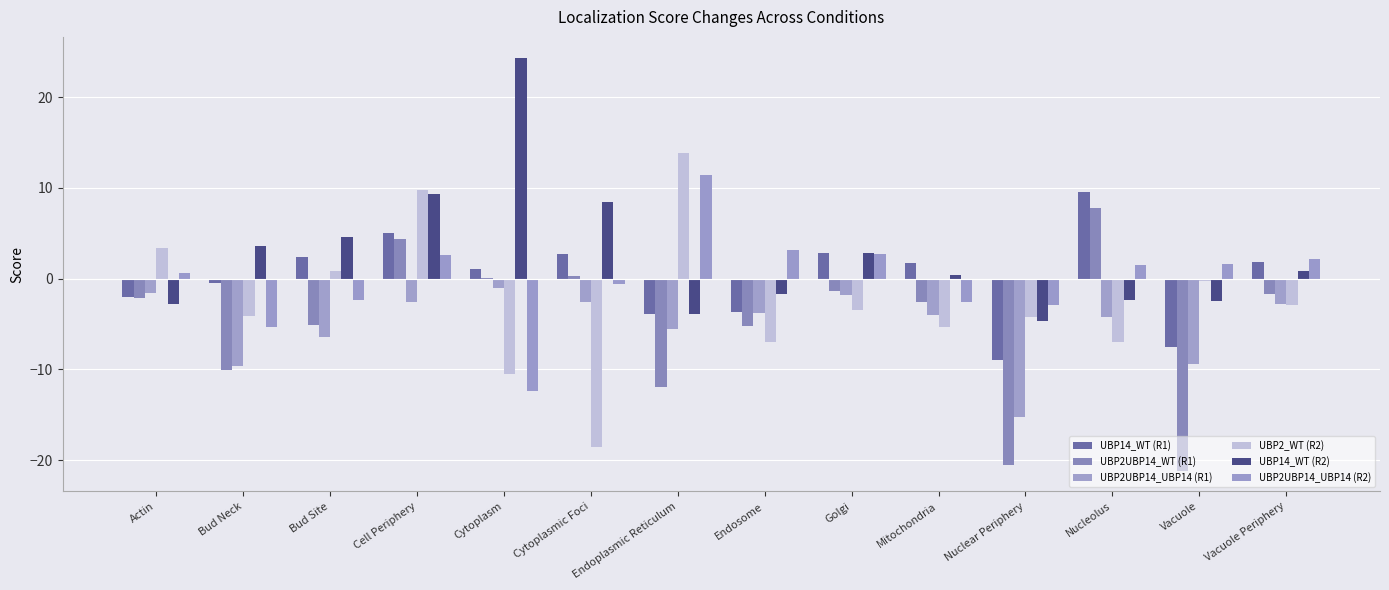

Does the chart contain stacked bars?

No